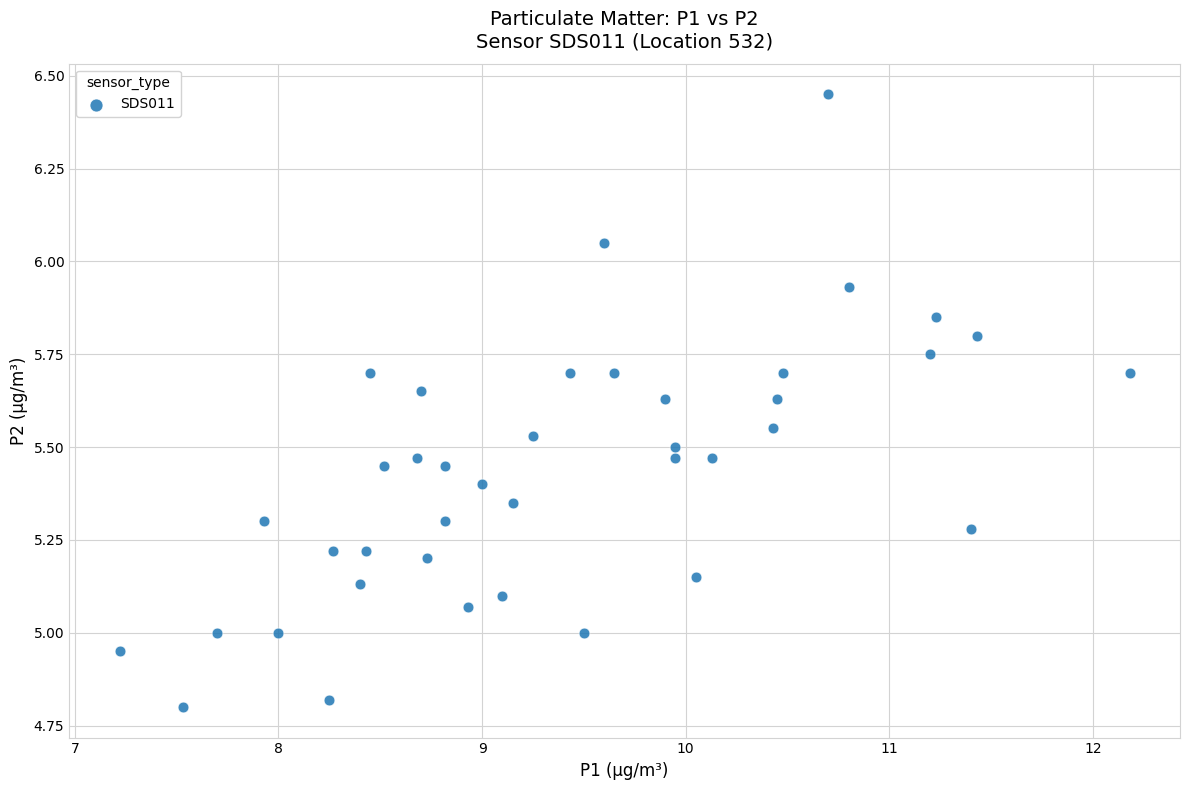

How many data points are displayed?

40